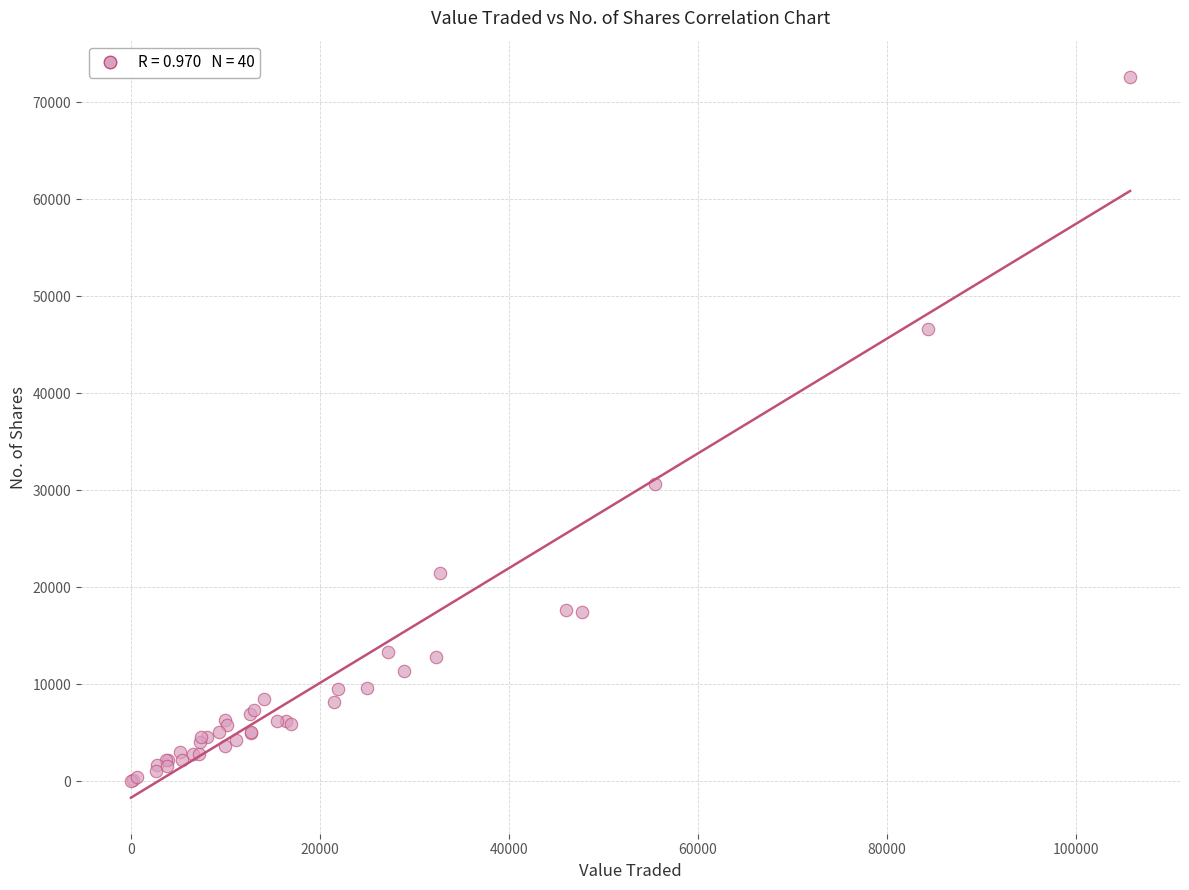

What Y value in the scatter plot is closest to 36323?

30651